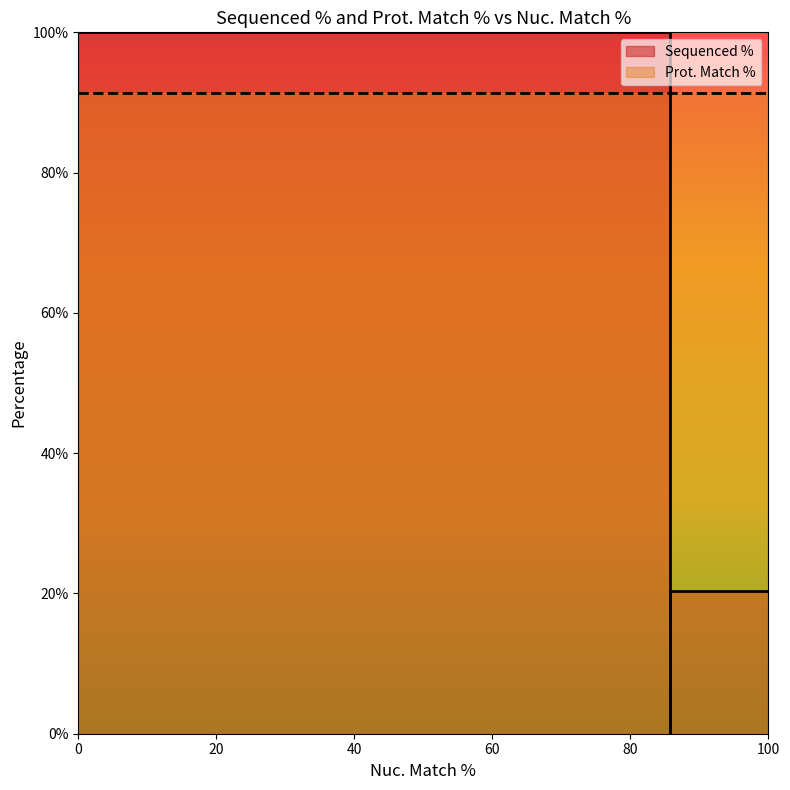

At how many categories does at least one series exceed 76?

3